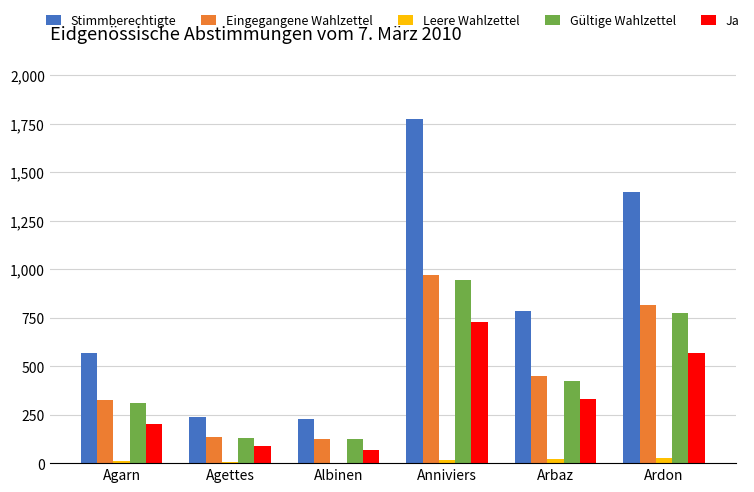

Which series has the largest total across all categories?

Stimmberechtigte